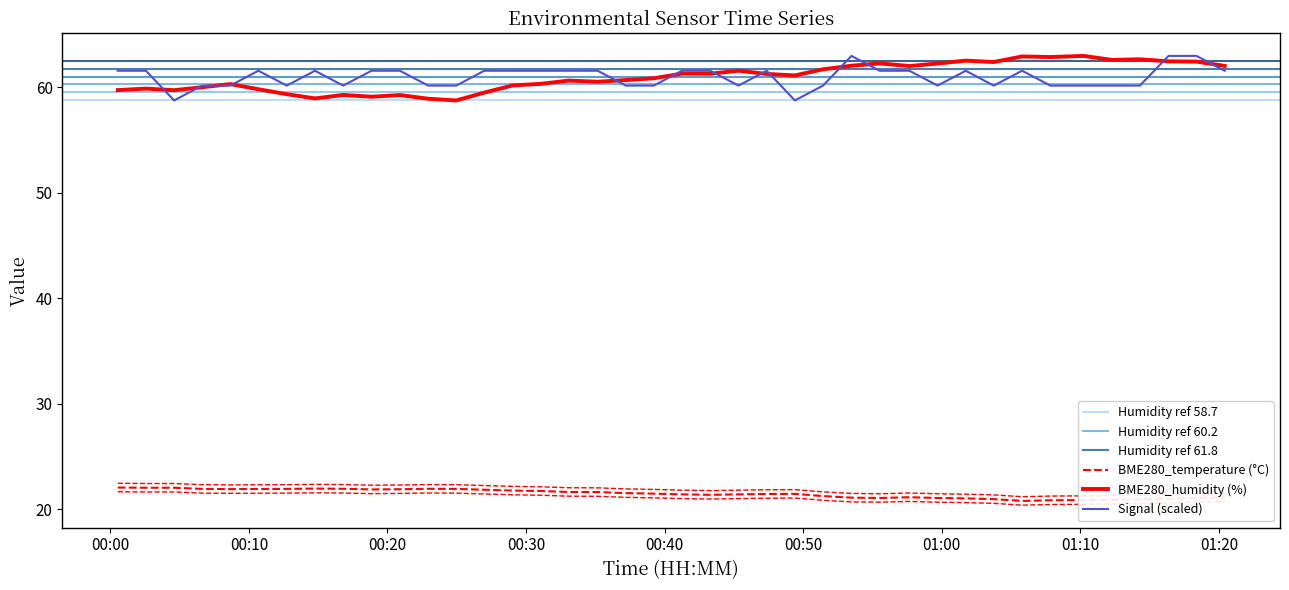

What is the label of the 8th point from the right?

2023/09/25 01:05:48